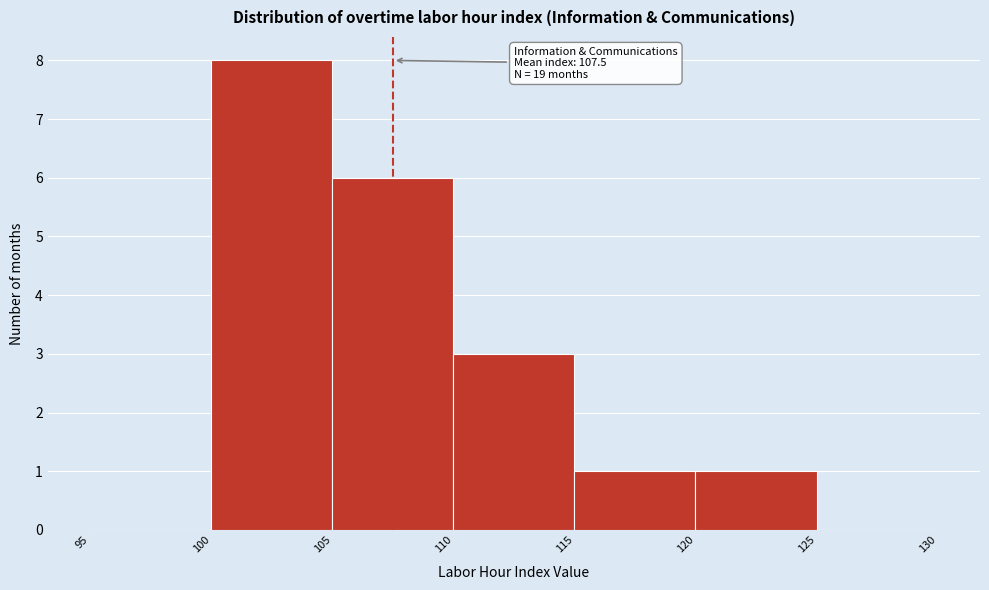

Which range on the x-axis has the tallest bar?

100 to 105